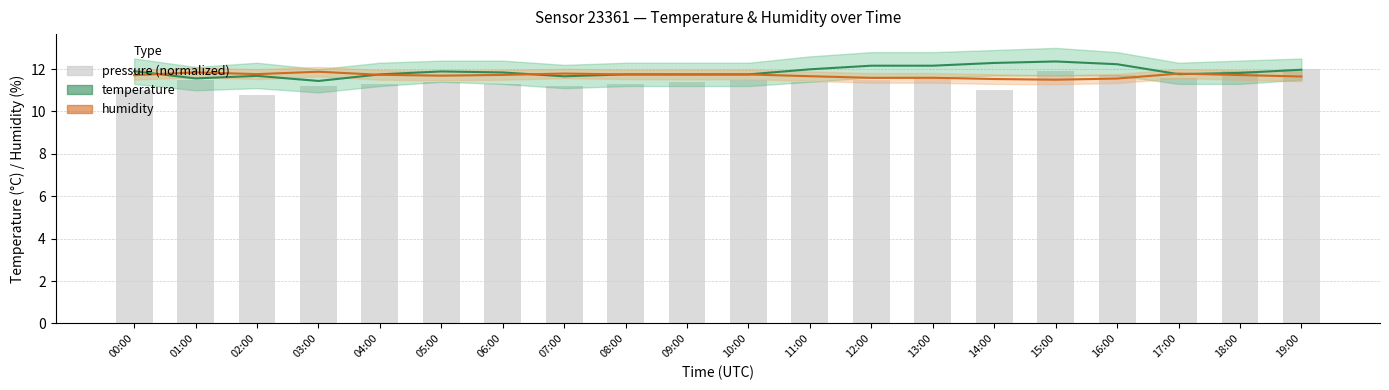

Which category has the highest value in the pressure (normalized) series?

19:00